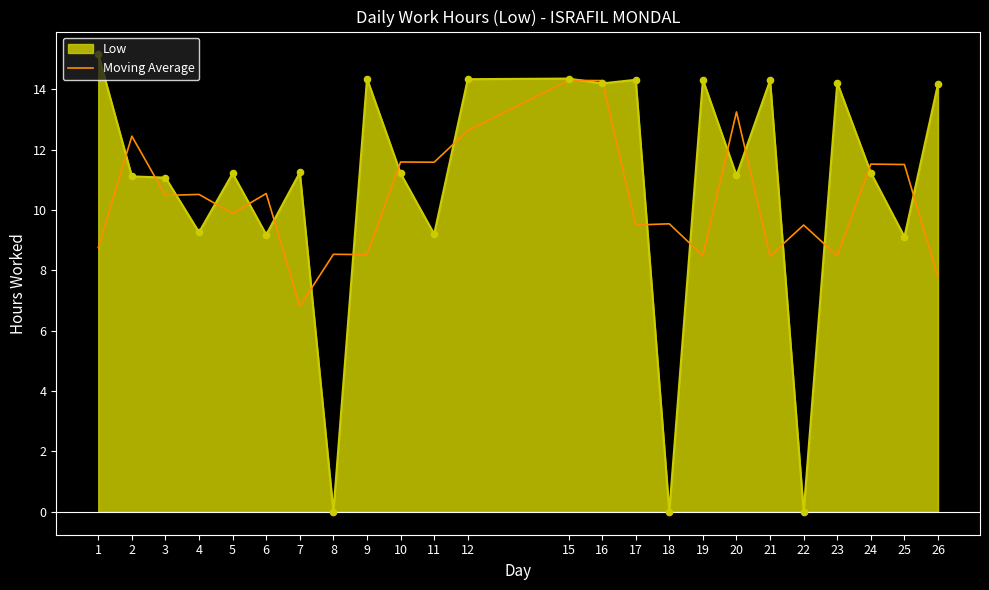

Which series has the largest range (max minus min)?

Low